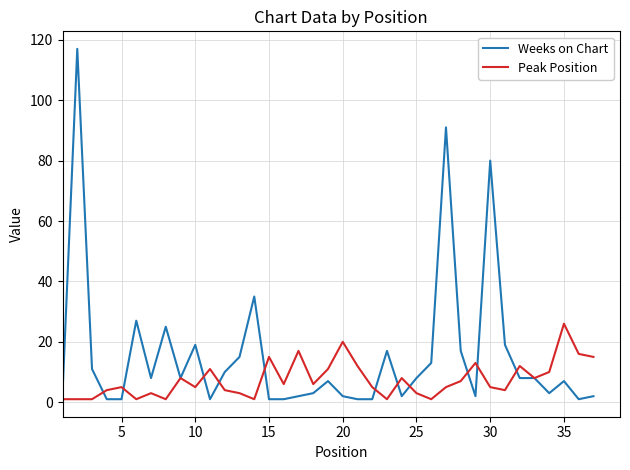

Which series has the widest spread of values?

Weeks on Chart